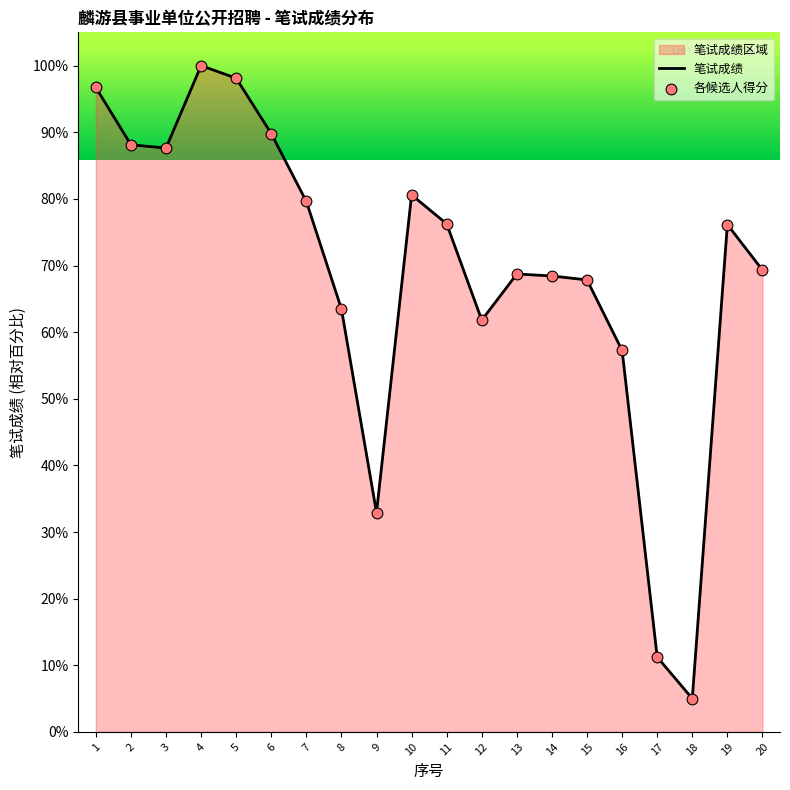

Which series contains the lowest Y value?

笔试成绩